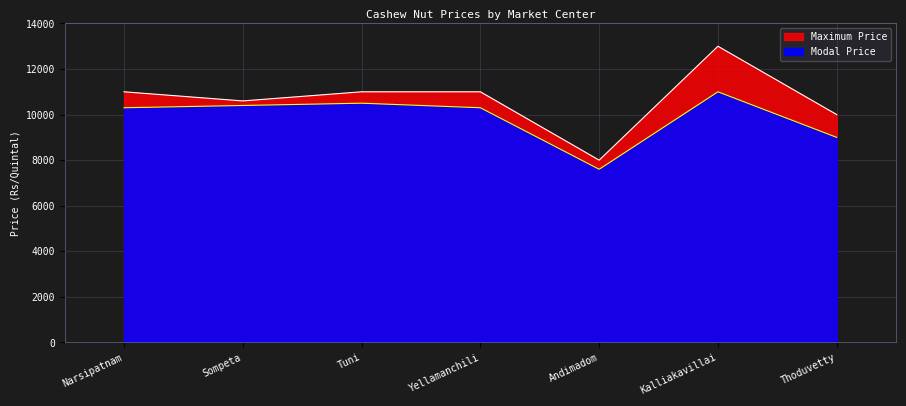

Reading right to left, what are all the values shown in this chart?

Modal Price: 9000	11000	7600	10300	10500	10400	10300
Maximum Price: 10000	13000	8000	11000	11000	10600	11000